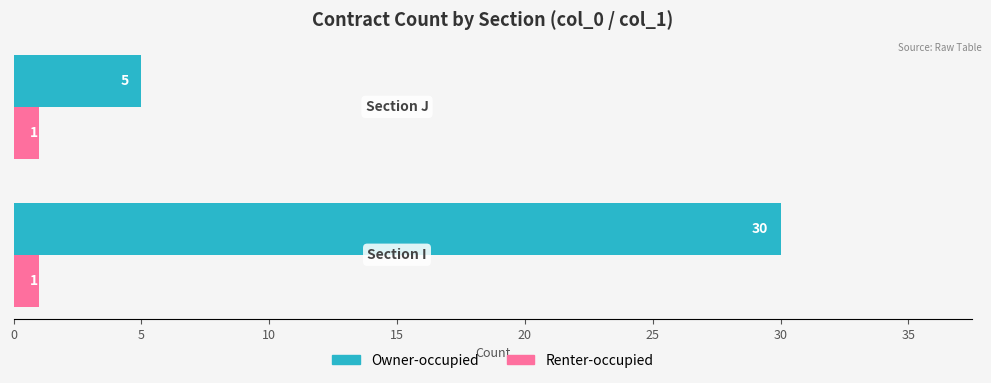

What is the sum of all Owner-occupied values?

35